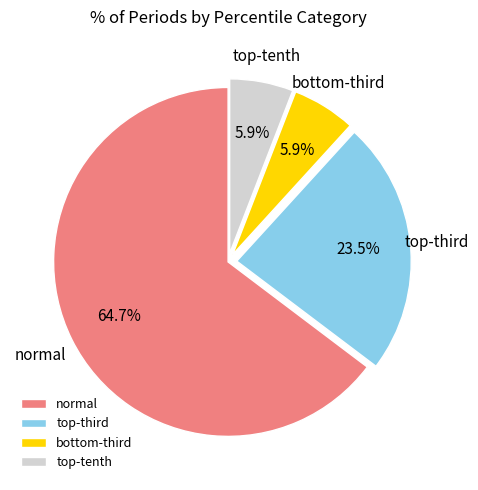

How many slices are in this pie chart?

4